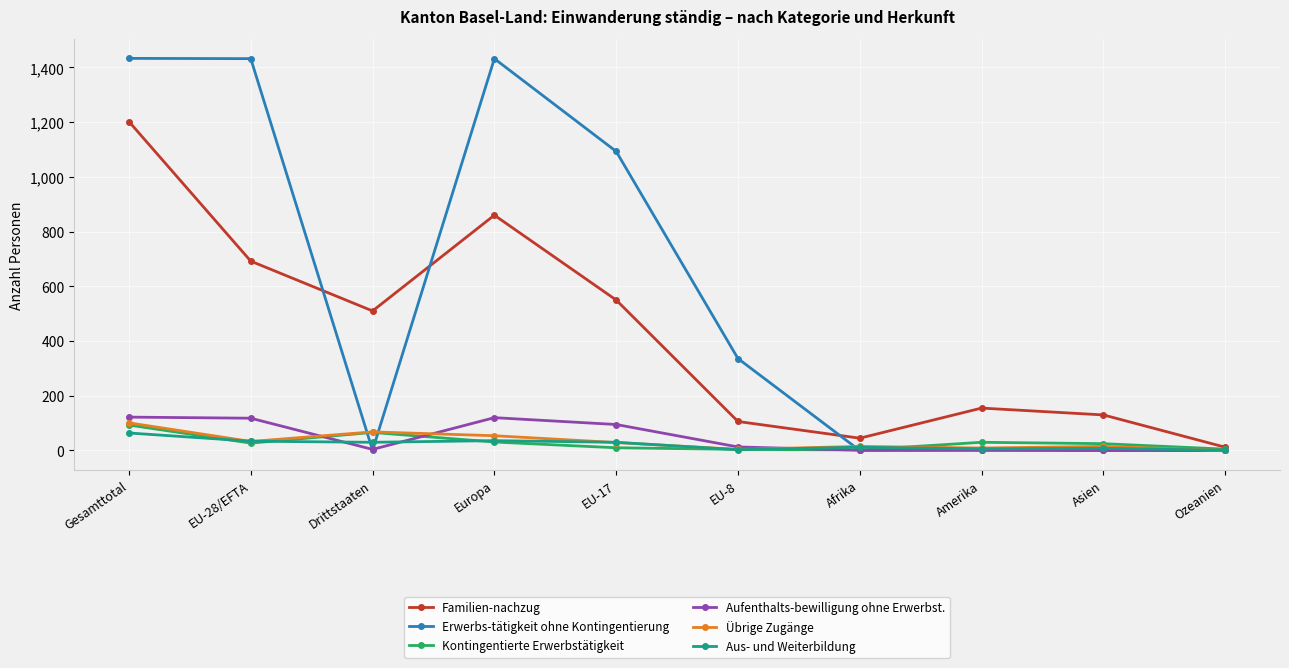

What is the sum of the Erwerbs-tätigkeit ohne Kontingentierung values at Amerika and Ozeanien?

1